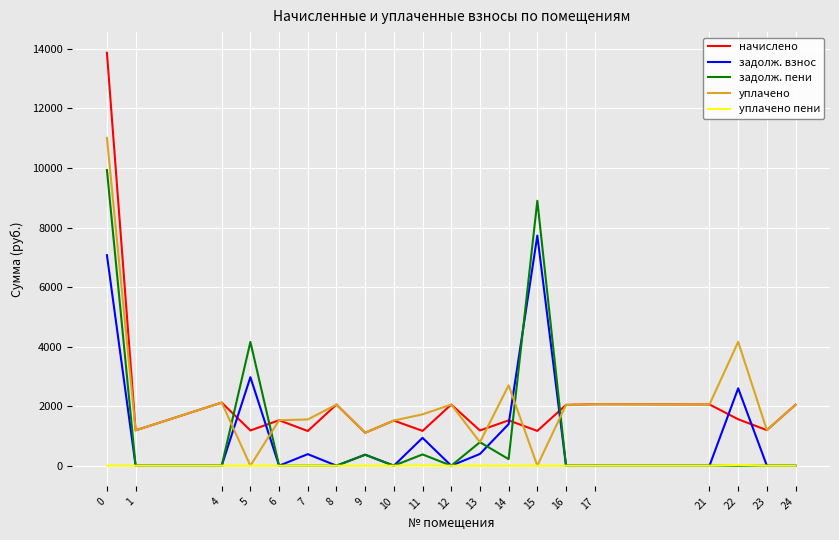

What is the maximum value for задолж. пени?

9930.9